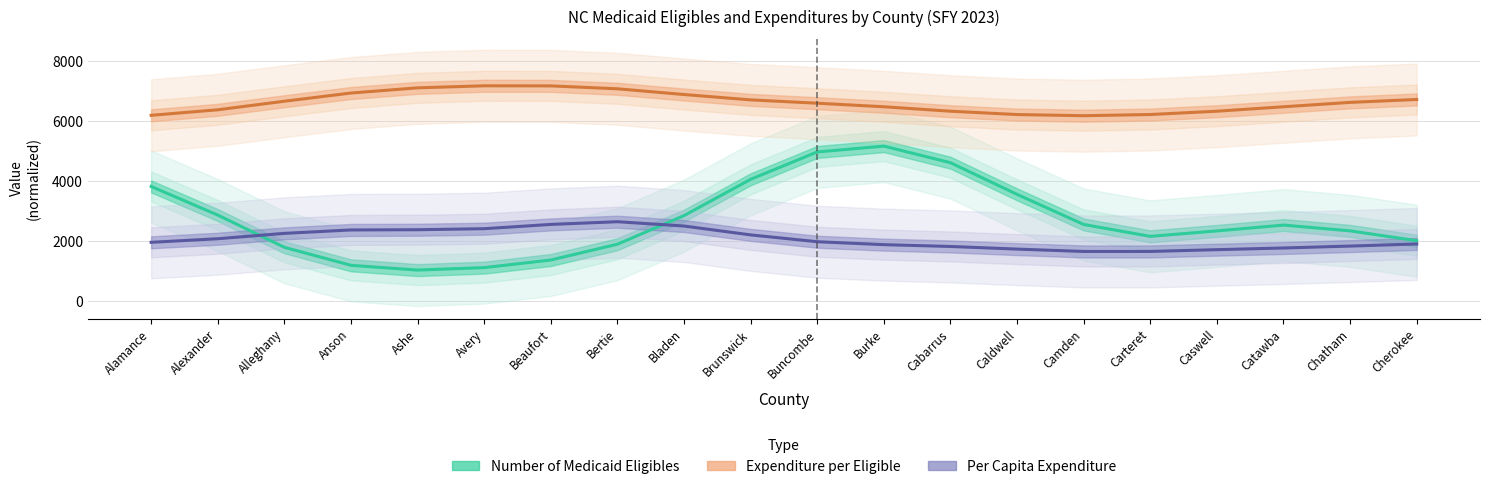

Reading right to left, extract all data points from this chart.

Number of Medicaid Eligibles: Cherokee=2010.9	Chatham=2339.9	Catawba=2531.8	Caswell=2338.1	Carteret=2156.2	Camden=2552.8	Caldwell=3556.1	Cabarrus=4612.3	Burke=5165.2	Buncombe=4970.3	Brunswick=4058.1	Bladen=2847.6	Bertie=1894.0	Beaufort=1367.2	Avery=1113.7	Ashe=1031.8	Anson=1190.4	Alleghany=1791.3	Alexander=2866.4	Alamance=3820.3
Expenditure per Eligible: Cherokee=6720.5	Chatham=6623.1	Catawba=6476.8	Caswell=6328.8	Carteret=6218.6	Camden=6179.1	Caldwell=6217.7	Cabarrus=6329.0	Burke=6477.1	Buncombe=6595.7	Brunswick=6707.0	Bladen=6885.5	Bertie=7076.5	Beaufort=7173.5	Avery=7176.6	Ashe=7108.2	Anson=6935.1	Alleghany=6661.8	Alexander=6376.3	Alamance=6192.1
Per Capita Expenditure: Cherokee=1902.8	Chatham=1832.0	Catawba=1768.5	Caswell=1712.9	Carteret=1653.1	Camden=1653.0	Caldwell=1731.7	Cabarrus=1819.2	Burke=1879.7	Buncombe=1977.6	Brunswick=2204.9	Bladen=2500.6	Bertie=2644.5	Beaufort=2554.4	Avery=2411.4	Ashe=2377.0	Anson=2369.9	Alleghany=2255.8	Alexander=2076.8	Alamance=1957.4